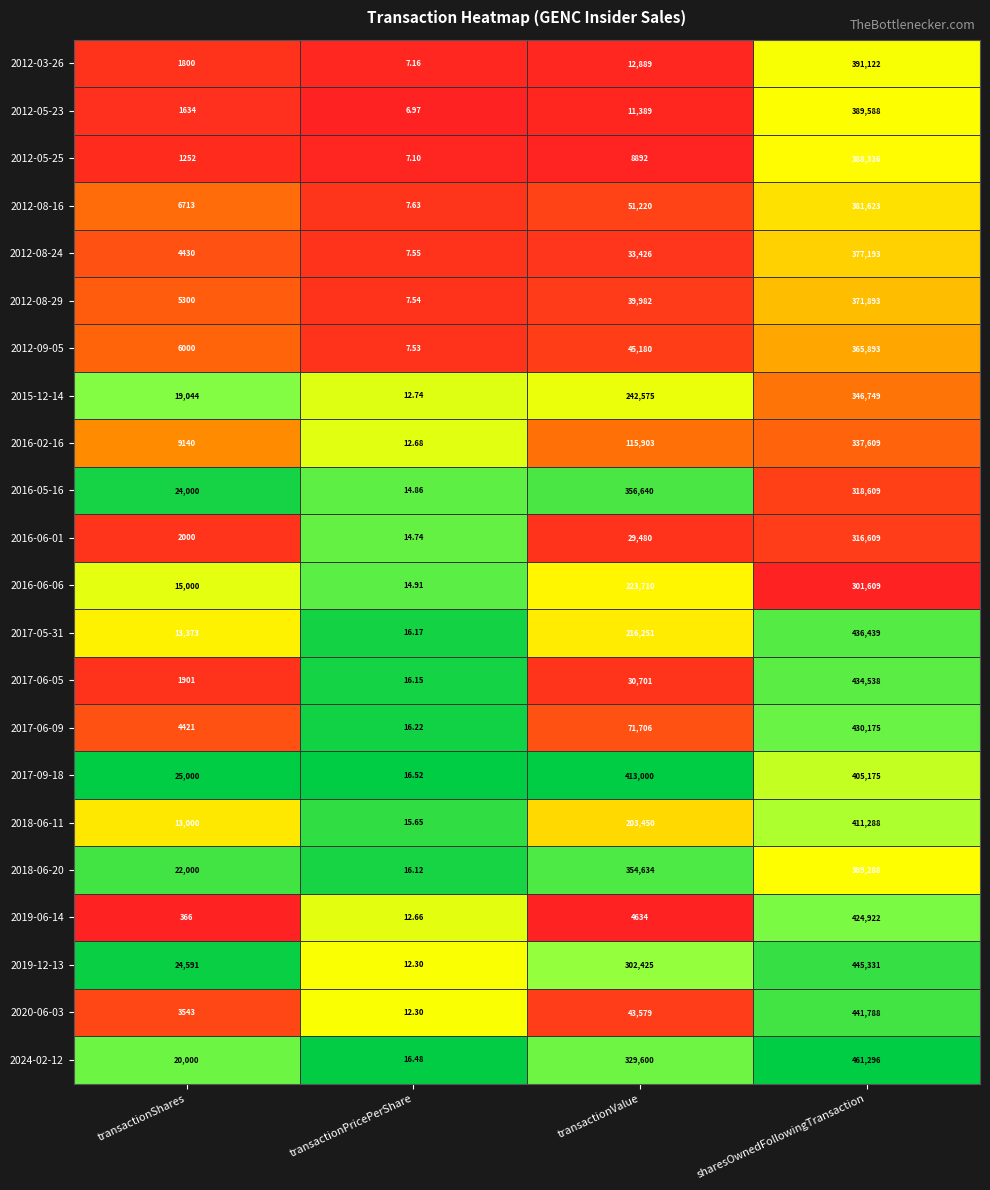

At which label is 2017-06-09 closest to 215095?

transactionValue